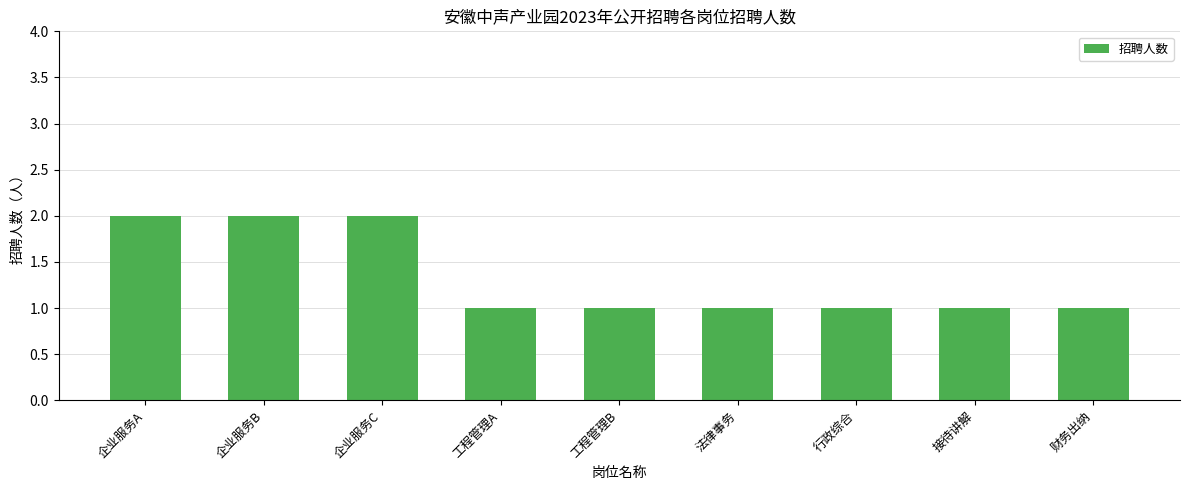

What is the label of the 3rd bar from the right?

行政综合